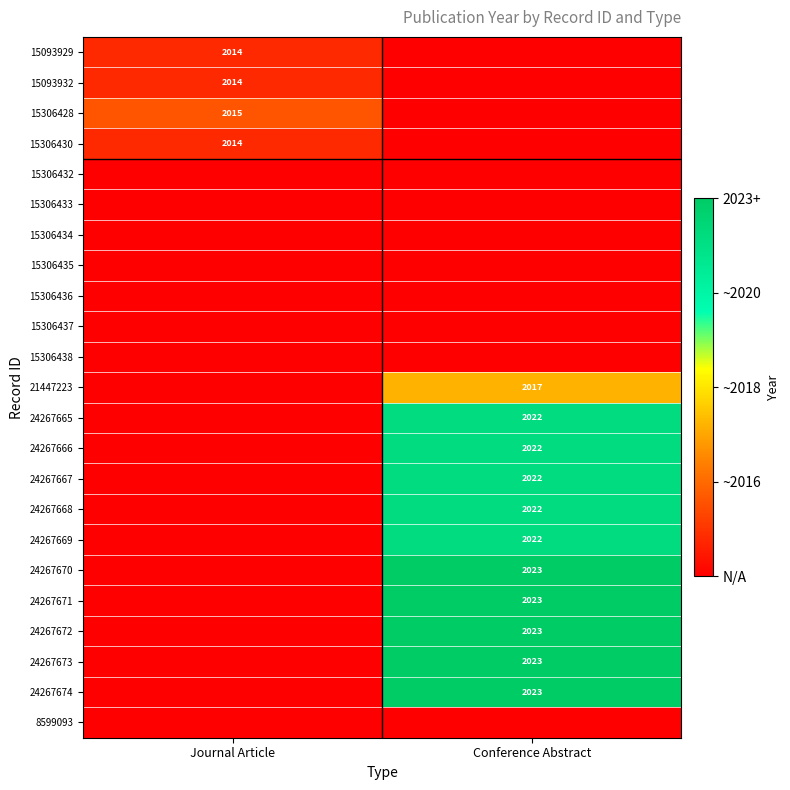

The value of 24267672 at Conference Abstract is 3465. True or false?

False